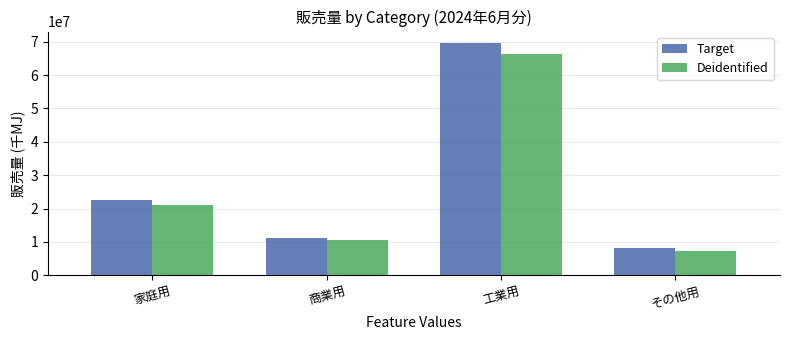

At which label is Deidentified closest to 36843724?

家庭用